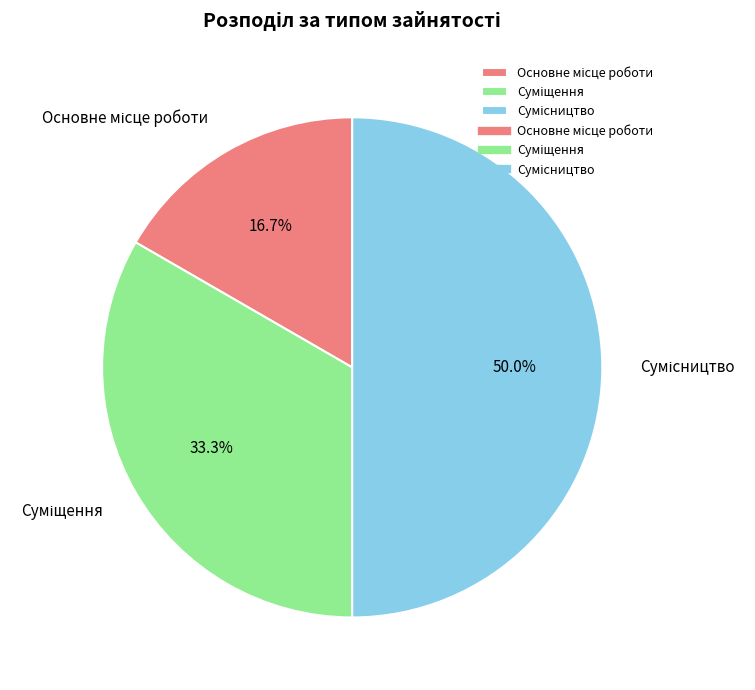

To the nearest percent, what portion does Сумісництво represent?

50%